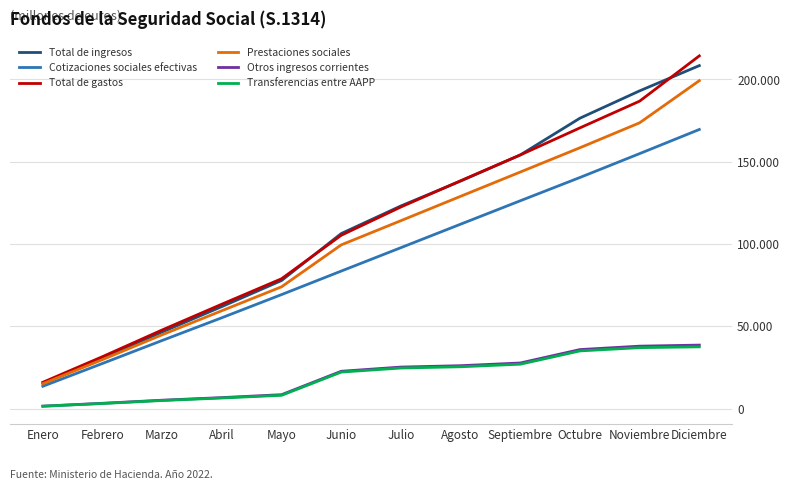

Is this an area chart (filled region under the line)?

No